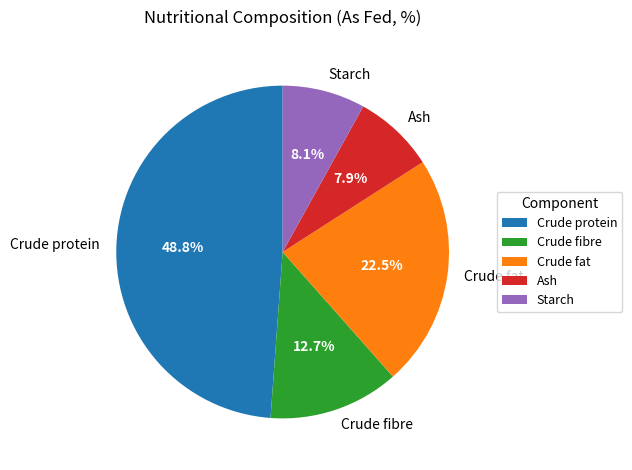

Combined, do Crude protein and Crude fat account for over 50%?

Yes